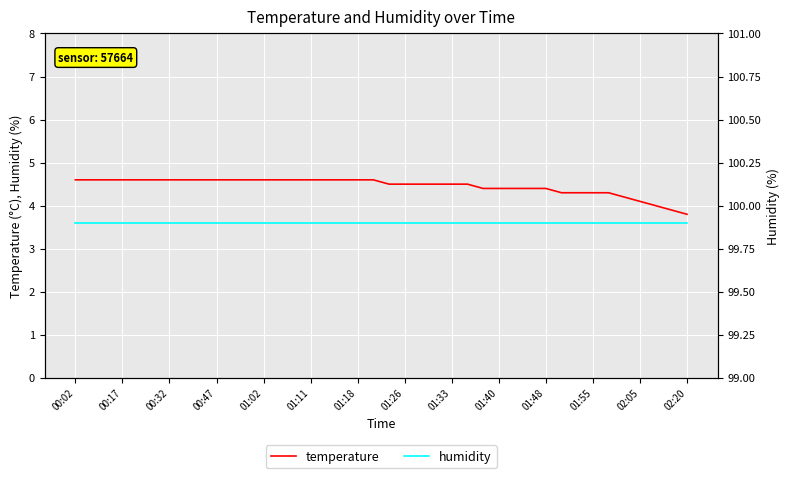

Is it true that temperature equals 4.5 at 01:26?

True